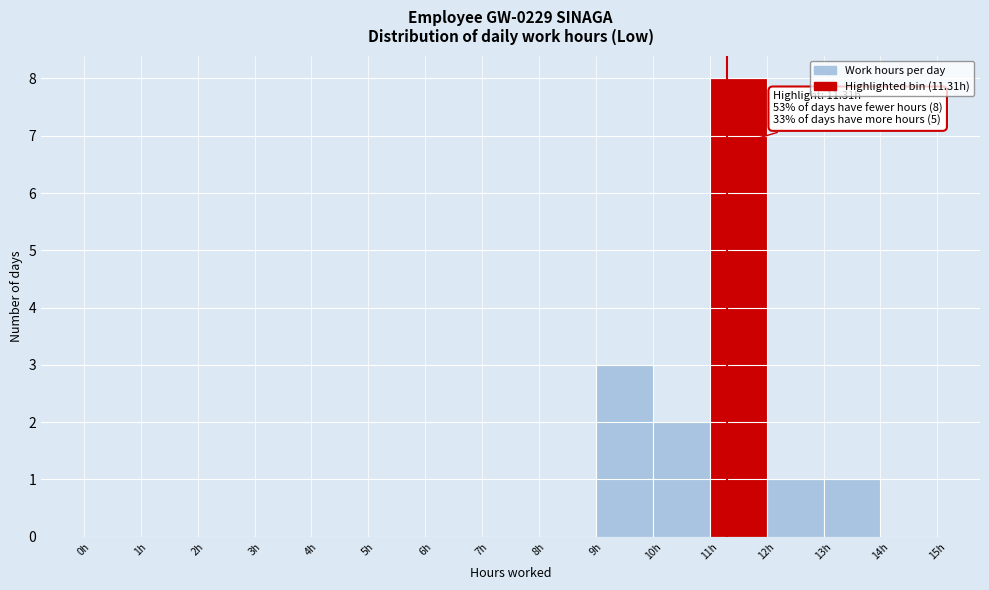

Over which range of the x-axis is the bar tallest?

11 to 12